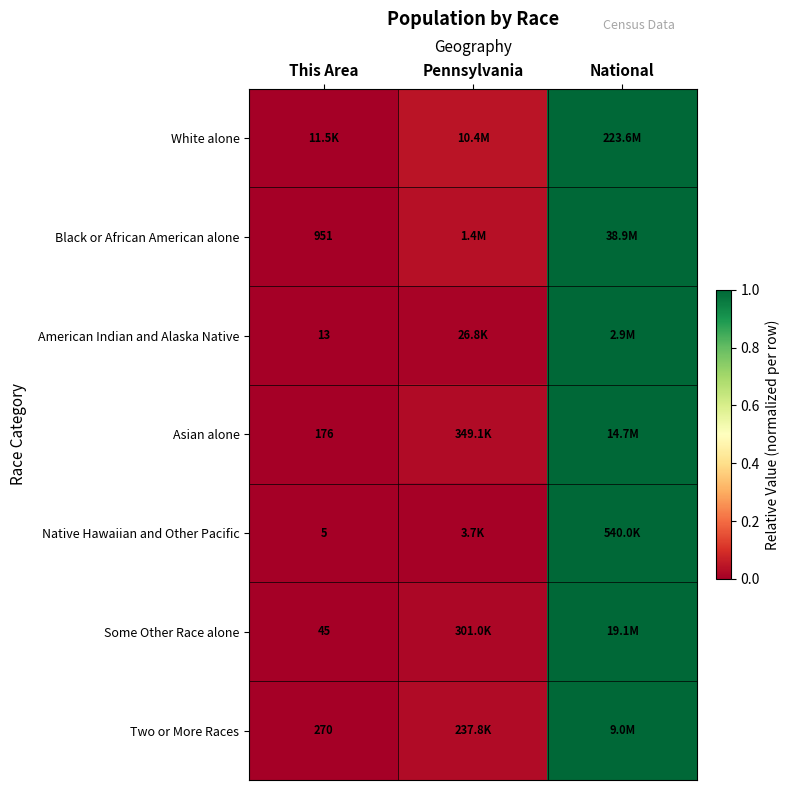

What is the average value of the Native Hawaiian and Other Pacific series?

0.3